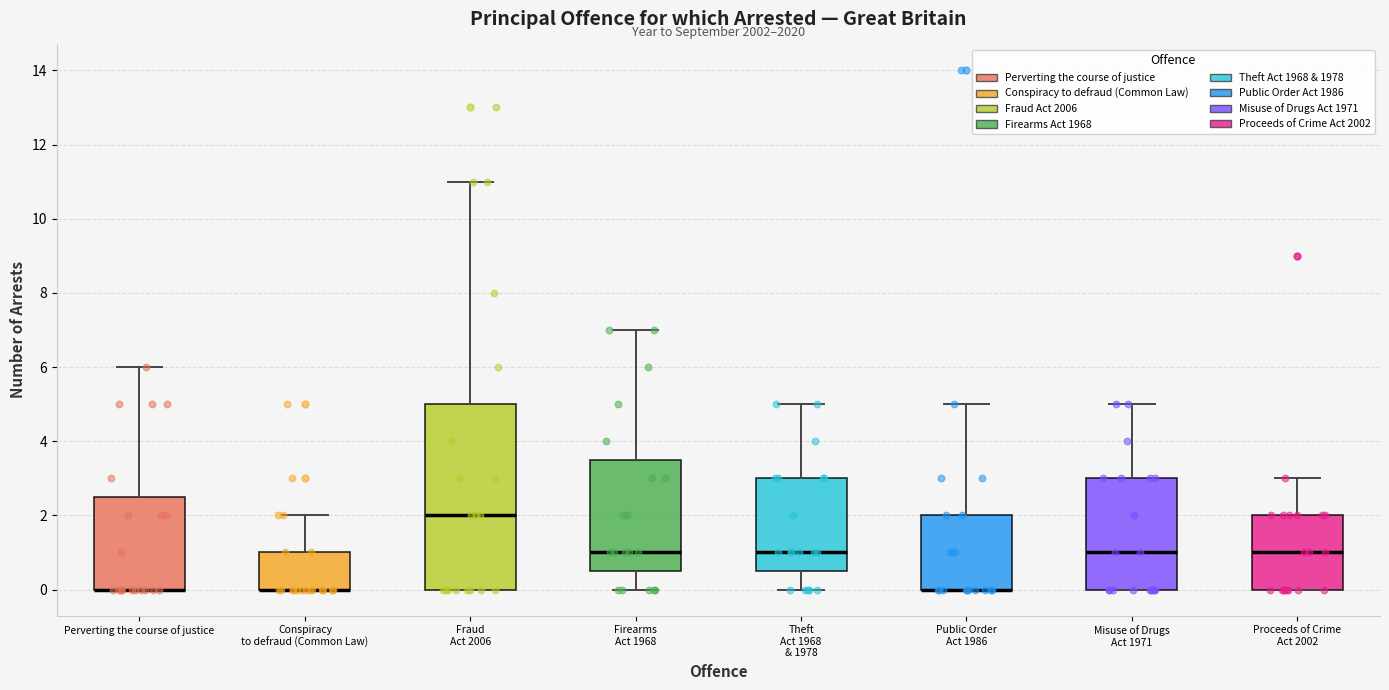

Reading left to right, read every box against the y-axis: the position of its median line, the range the box covers, and the ends of its whiskers. The values are not printed on the chart, so give them approximately, as read against the axis.

Perverting the course of justice: median 0.0 (drawn on the box's lower edge), box 0.0 to 2.6, whiskers 0.0 to 6.0
Conspiracy to defraud (Common Law): median 0.0 (drawn on the box's lower edge), box 0.0 to 1.0, whiskers 0.0 to 2.0
Fraud Act 2006: median 2.0, box 0.0 to 5.0, whiskers 0.0 to 11.0
Firearms Act 1968: median 1.0, box 0.6 to 3.6, whiskers 0.0 to 7.0
Theft Act 1968 & 1978: median 1.0, box 0.6 to 3.0, whiskers 0.0 to 5.0
Public Order Act 1986: median 0.0 (drawn on the box's lower edge), box 0.0 to 2.0, whiskers 0.0 to 5.0
Misuse of Drugs Act 1971: median 1.0, box 0.0 to 3.0, whiskers 0.0 to 5.0
Proceeds of Crime Act 2002: median 1.0, box 0.0 to 2.0, whiskers 0.0 to 3.0